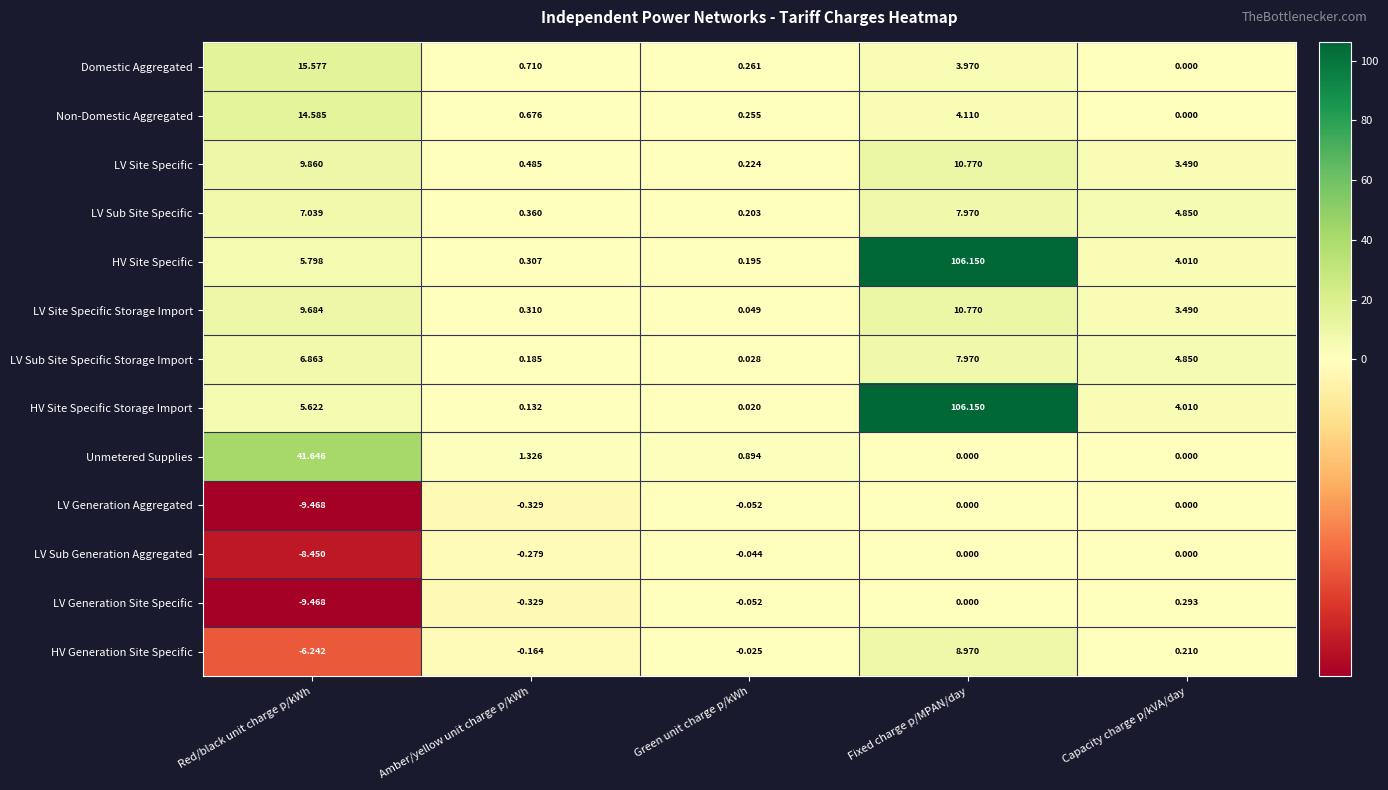

Which series has the largest total across all categories?

HV Site Specific